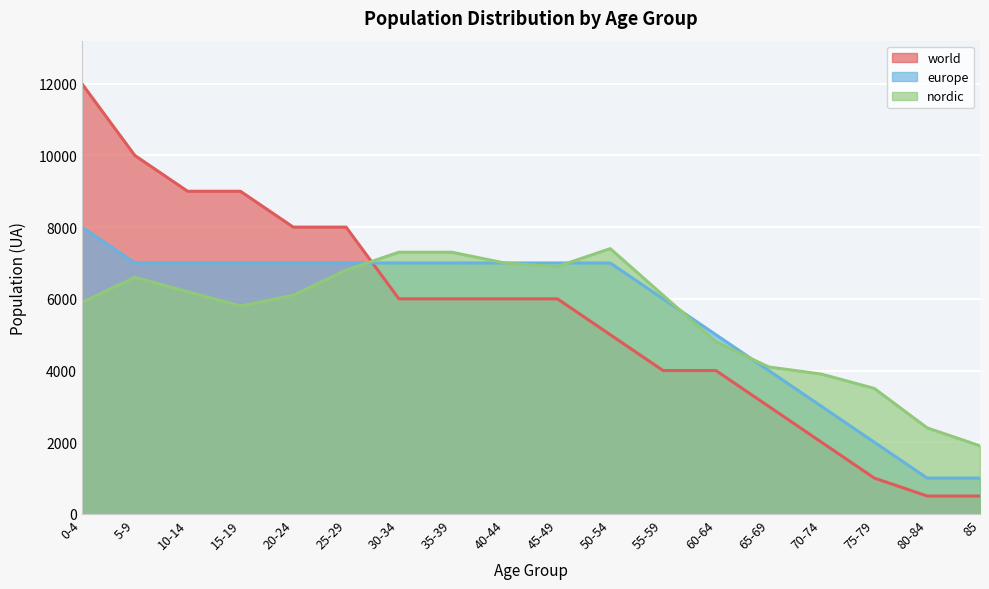

How many categories are shown in the chart?

18